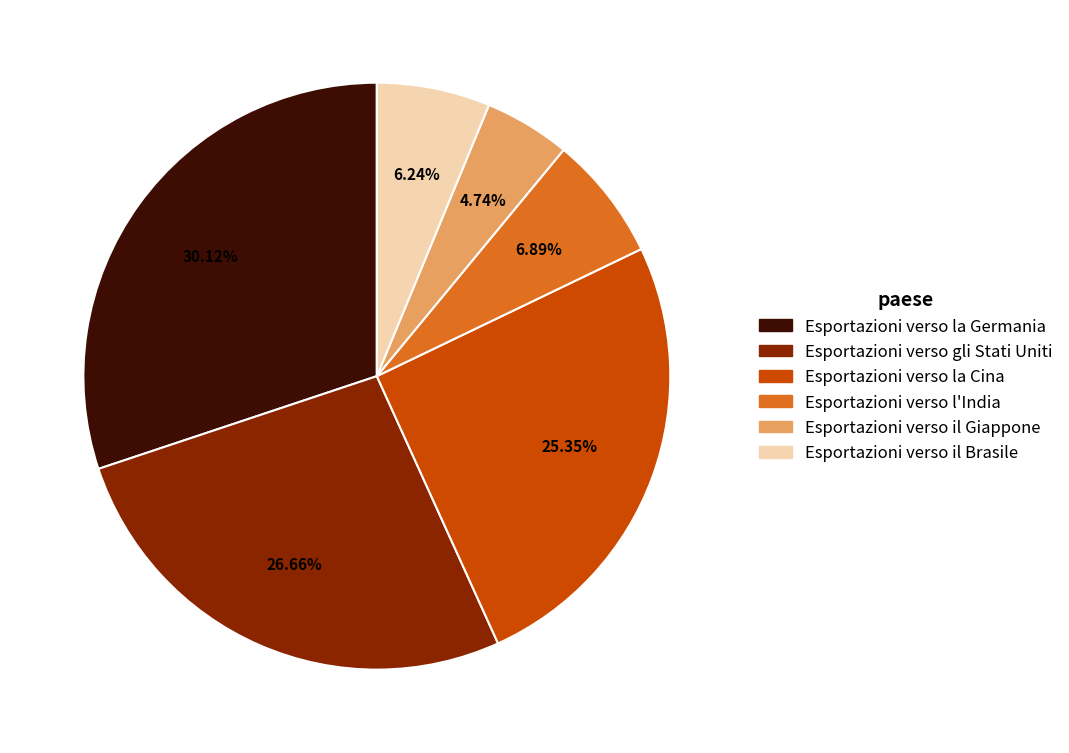

Which category has the biggest portion of the pie?

Esportazioni verso la Germania